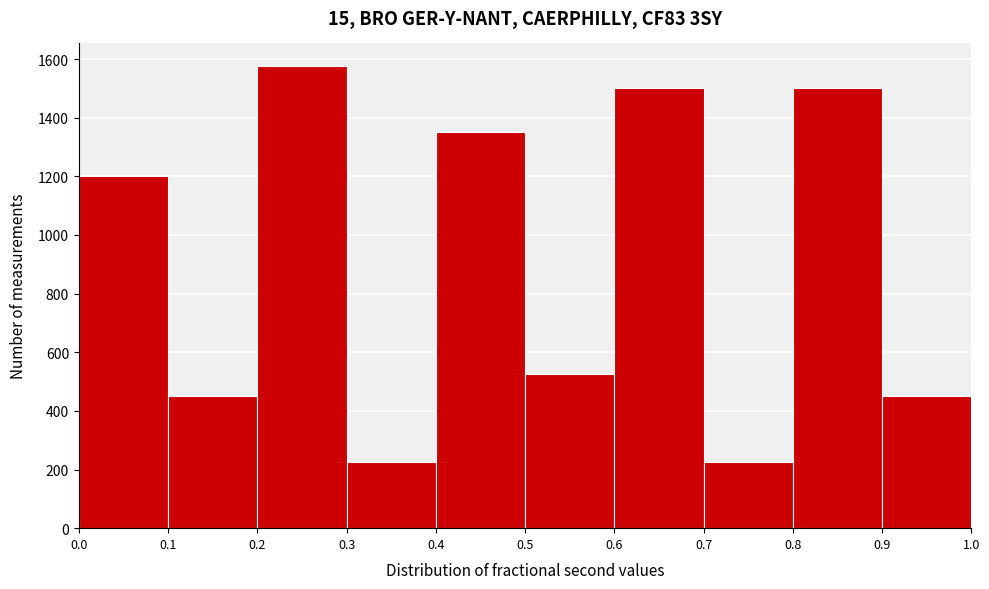

Reading left to right, list every bar in this chart as the range it spans on the x-axis followed by its height. The values are not printed on the chart, so give them approximately, as read against the axis.

0.0 to 0.1: 1200
0.1 to 0.2: 460
0.2 to 0.3: 1580
0.3 to 0.4: 220
0.4 to 0.5: 1360
0.5 to 0.6: 520
0.6 to 0.7: 1500
0.7 to 0.8: 220
0.8 to 0.9: 1500
0.9 to 1.0: 460